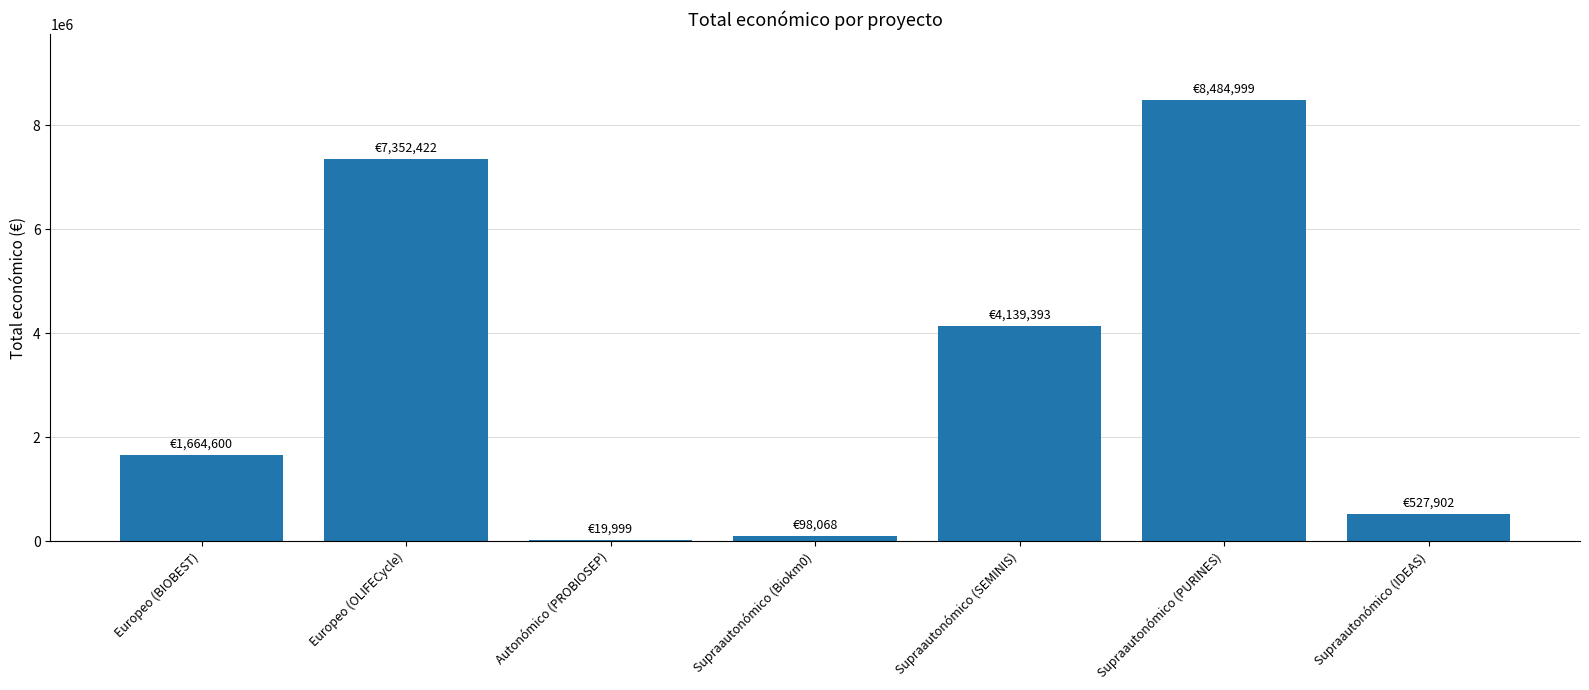

What is the sum of all values?

22287383